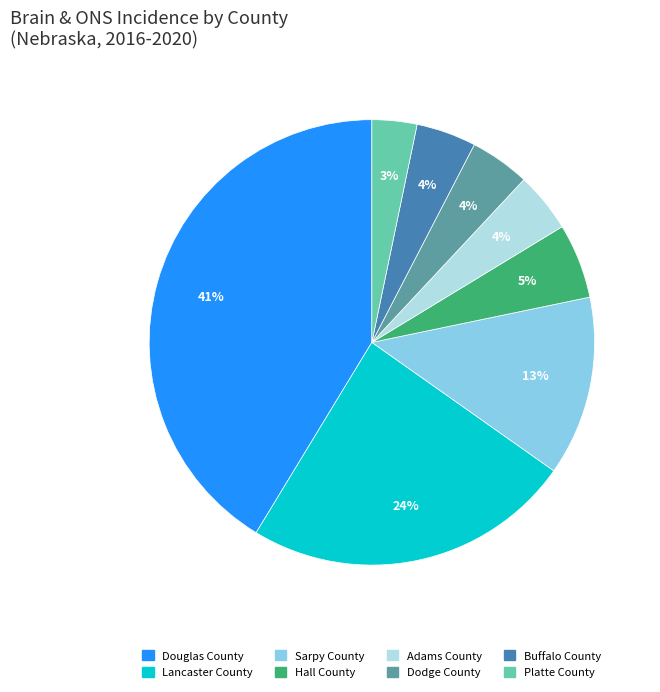

Is it true that Buffalo County is 12% of the pie?

False